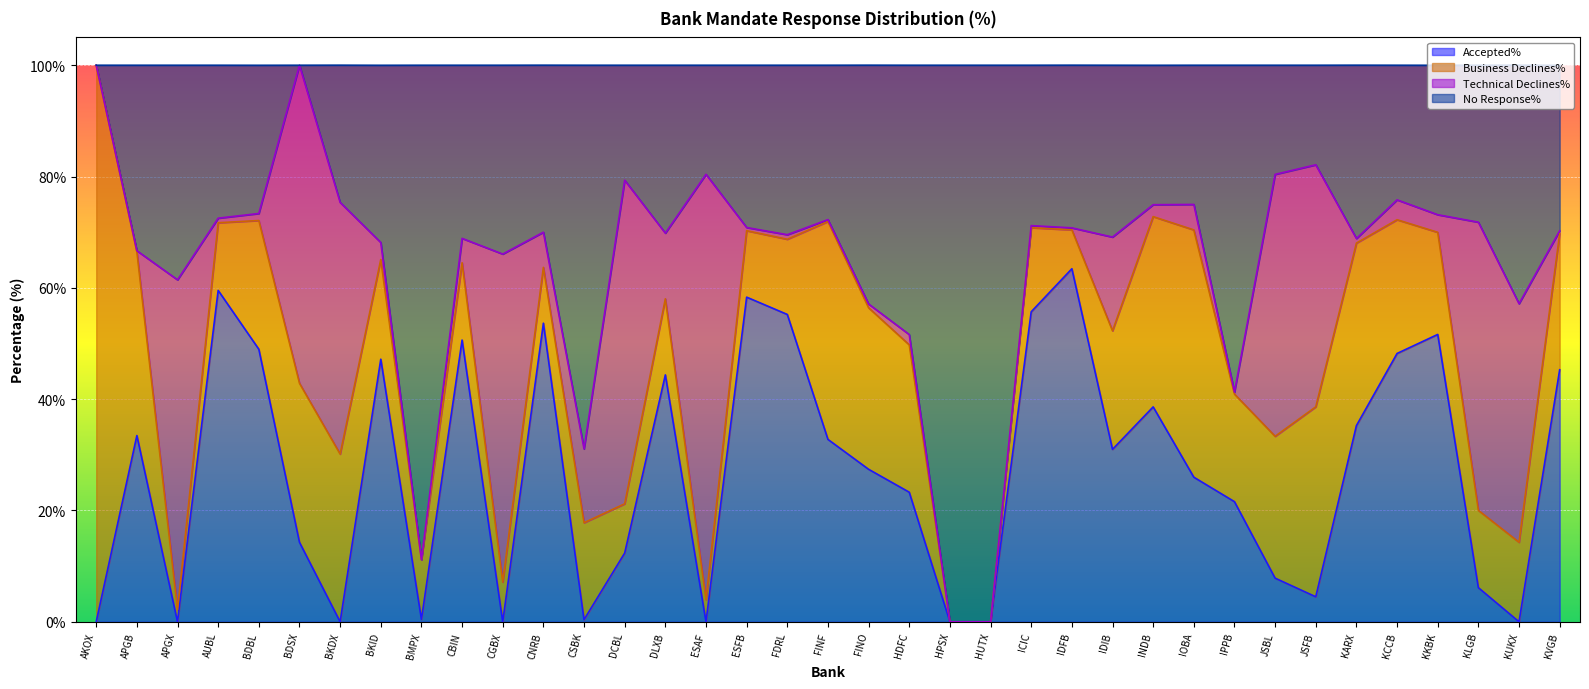

Is it true that Accepted% equals 44.4 at DLXB?

True